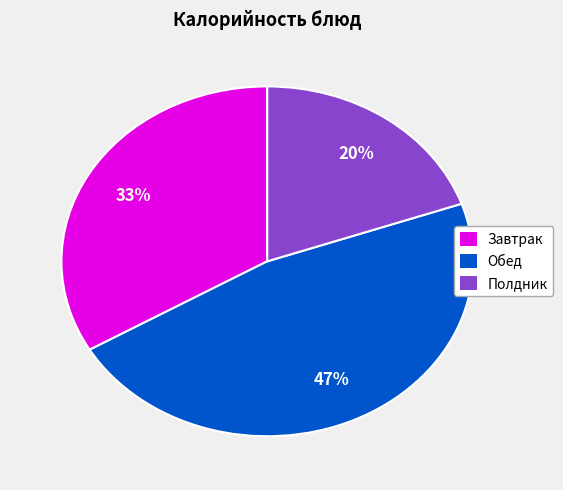

To the nearest percent, what is the average slice percentage?

33%